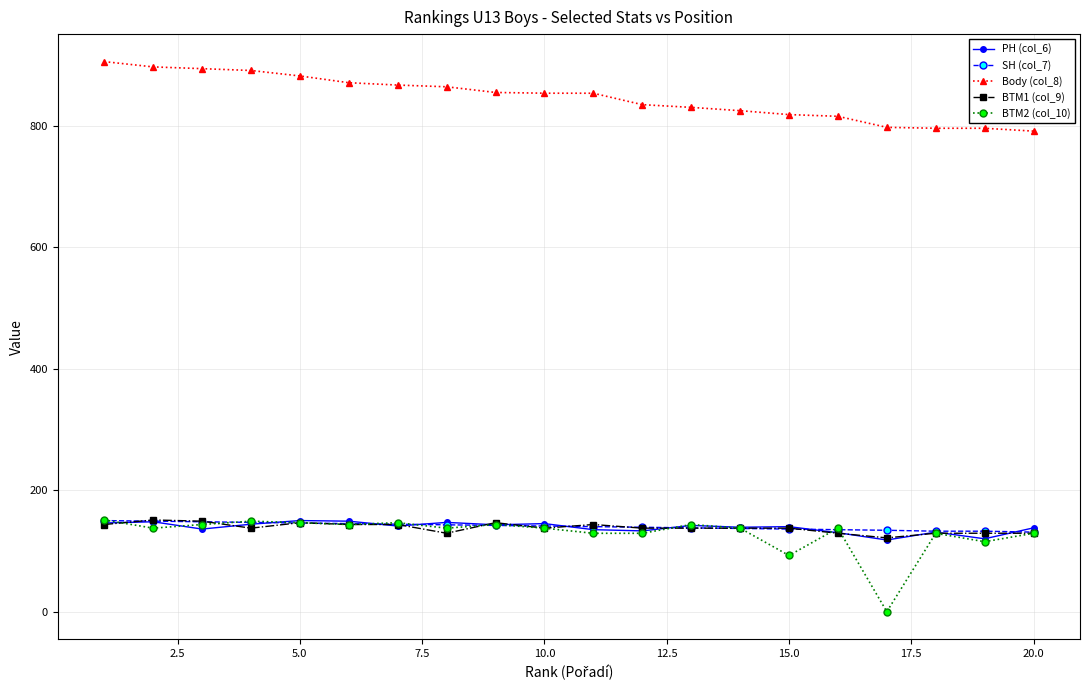

What are all the series names shown in the legend?

PH (col_6), SH (col_7), Body (col_8), BTM1 (col_9), BTM2 (col_10)